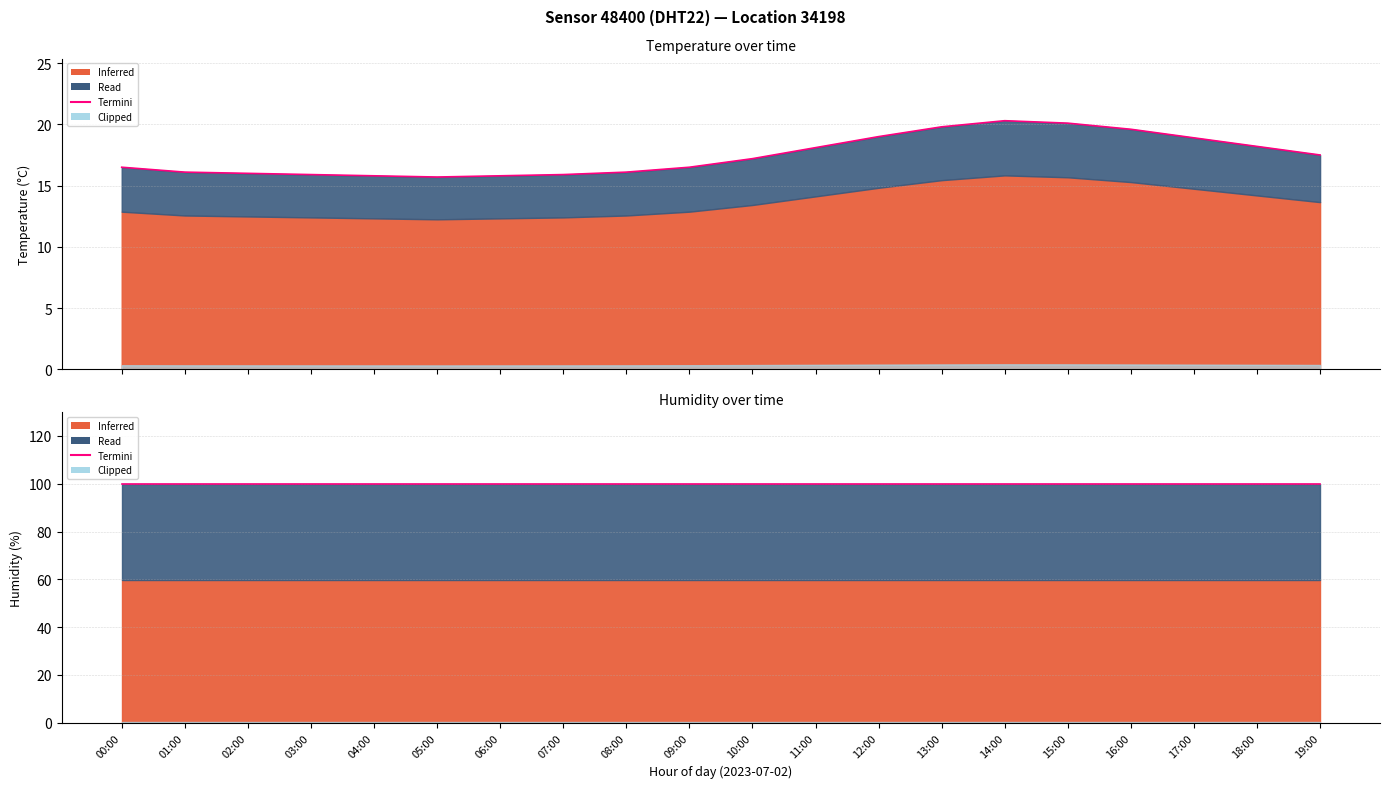

What is the value of the 11th point from the left?

17.2